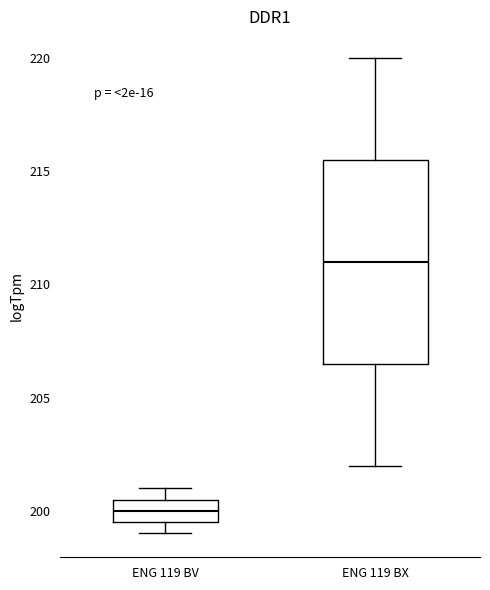

Where is the upper edge of the box for ENG 119 BX on the y-axis? The values are not printed on the chart, so give them approximately, as read against the axis.

215.5